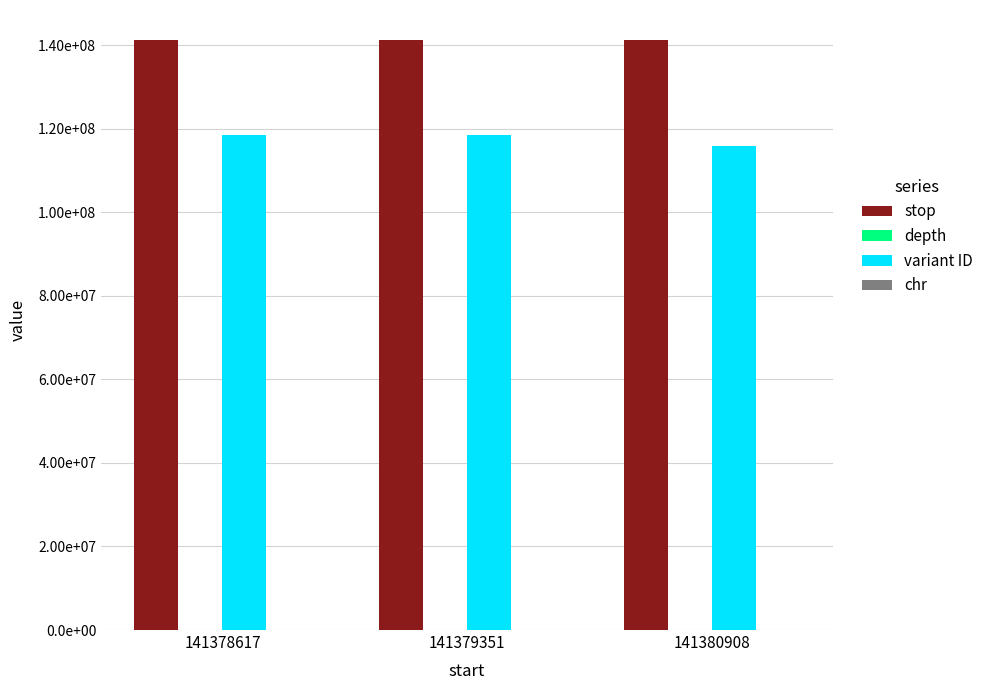

At how many categories does at least one series exceed 129176910?

3